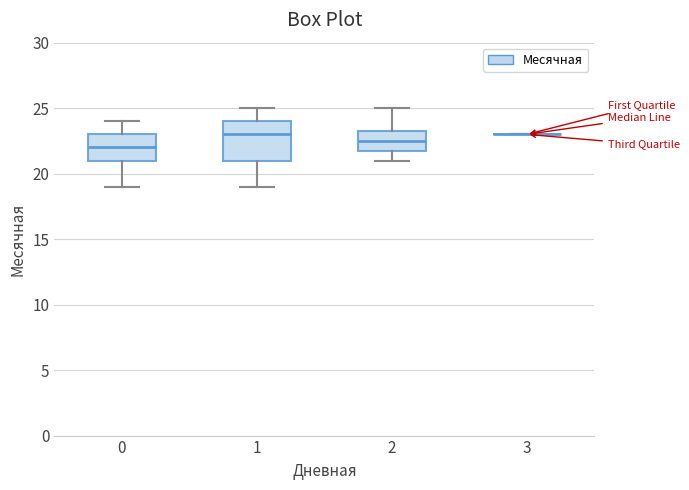

Where is the upper edge of the box at x = 0 on the y-axis? The values are not printed on the chart, so give them approximately, as read against the axis.

23.0